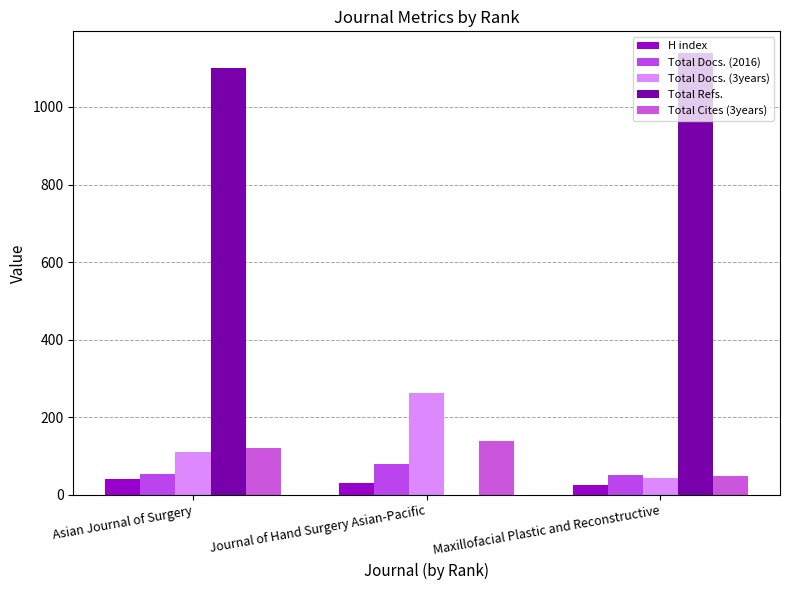

How many data points does each series have?

3